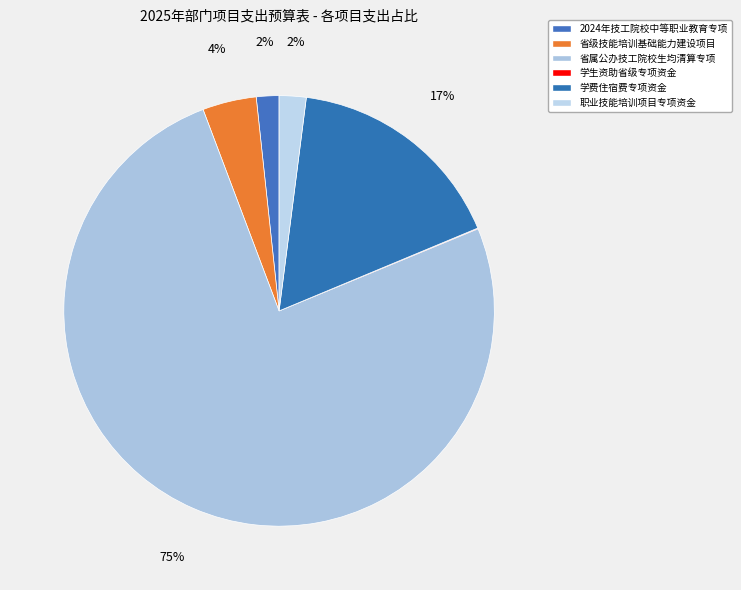

How many segments does this pie chart have?

6